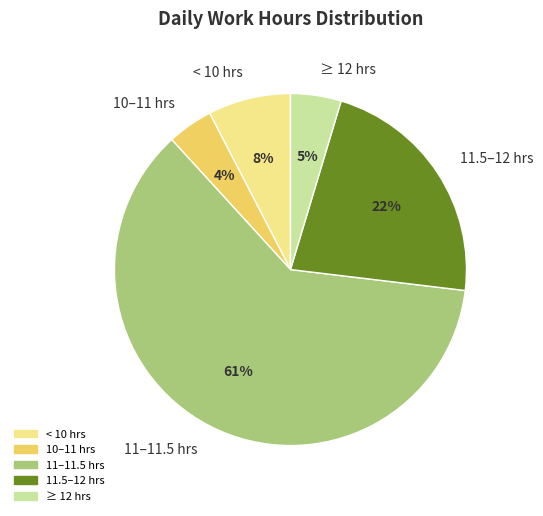

Is ≥ 12 hrs the majority of the pie?

No